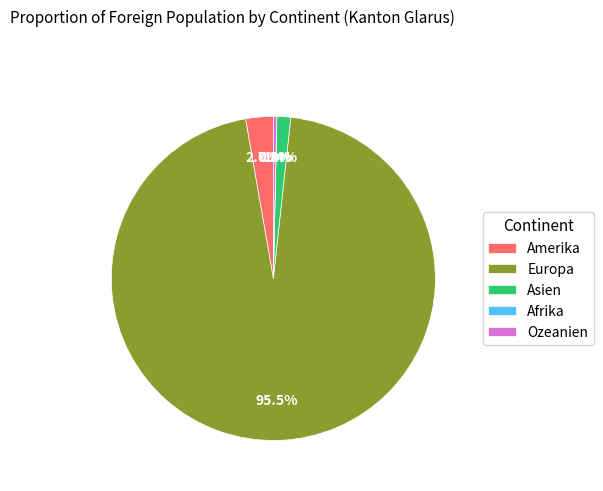

To the nearest percent, what is the difference between the largest and smallest slice percentages?

96%